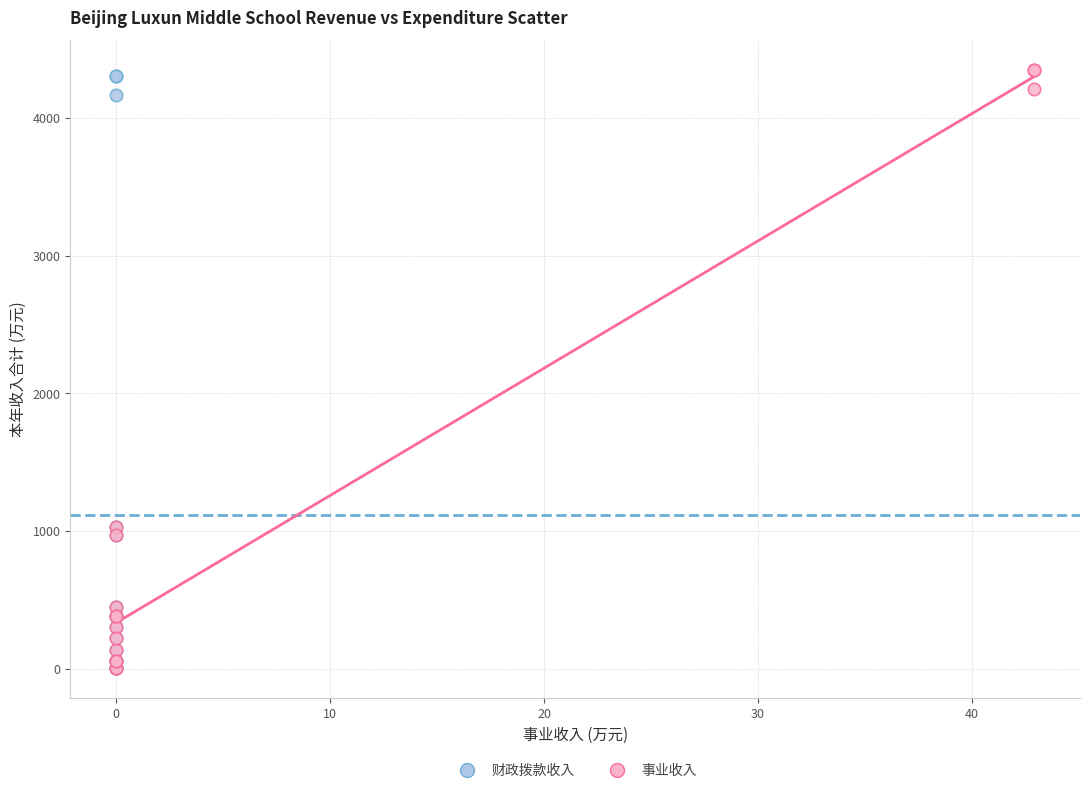

Which series has the widest spread of Y values?

事业收入